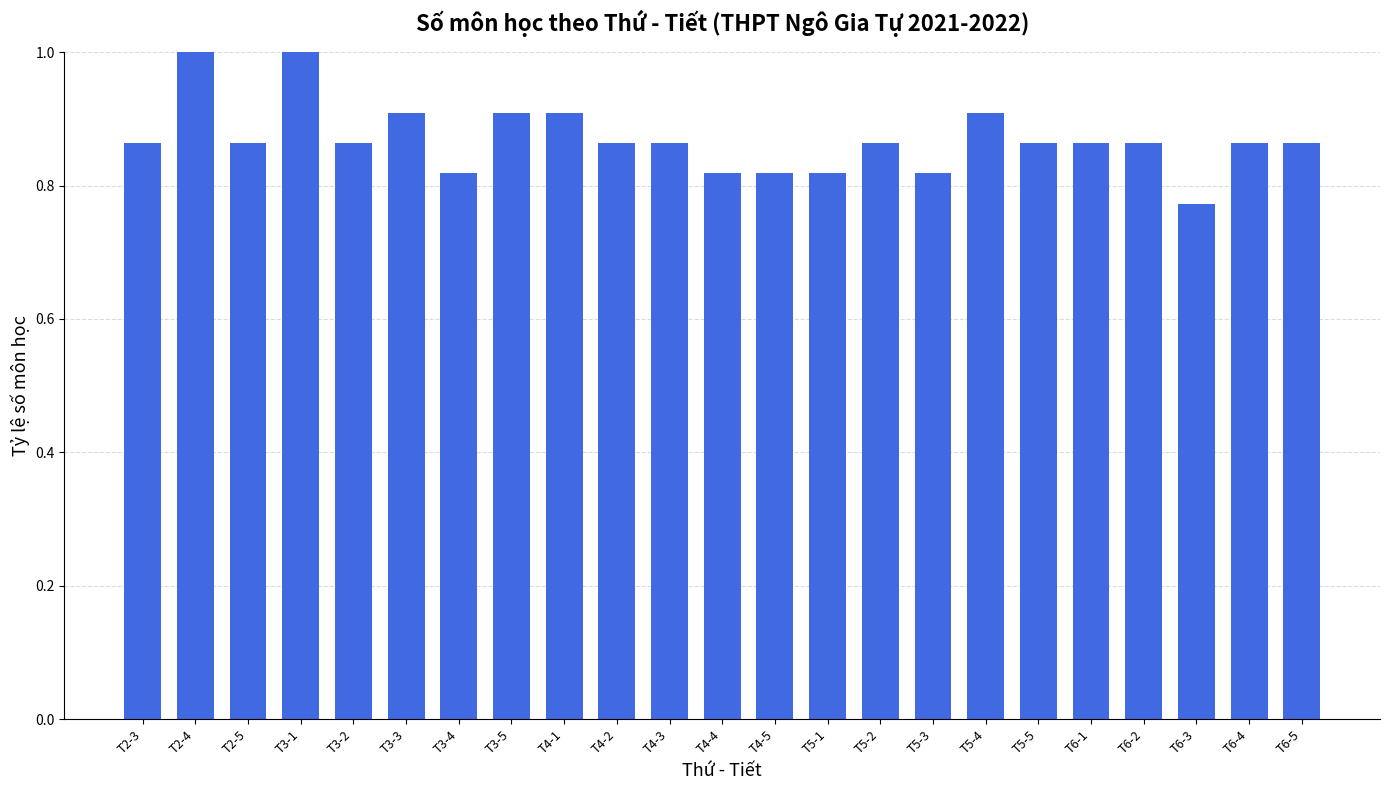

Is it true that the value at T5-4 is 1.2?

False